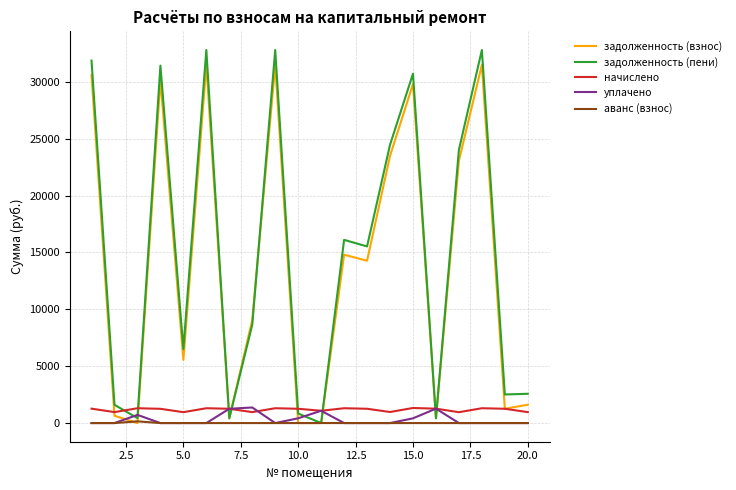

After their last crossing, which series has the higher values: задолженность (взнос) or уплачено?

задолженность (взнос)